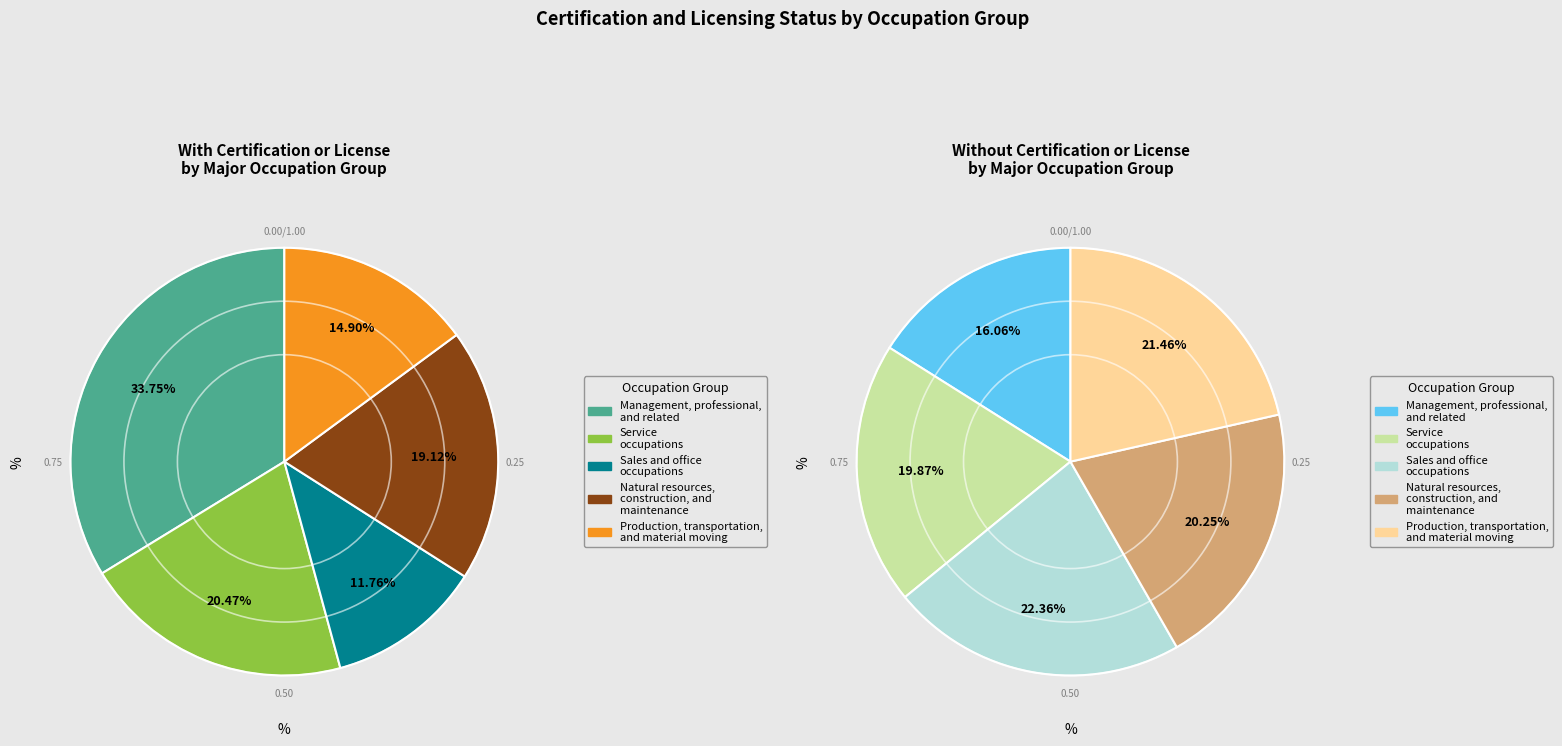

To the nearest percent, what is the difference between the largest and smallest slice percentages?

6%